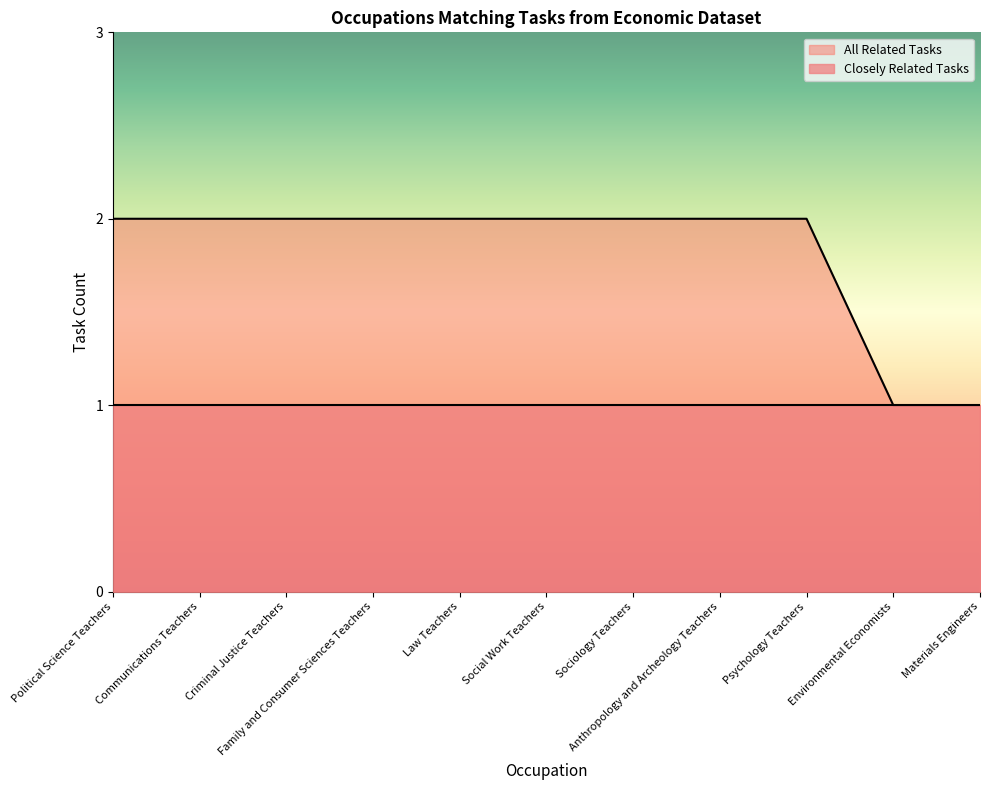

Which category has the highest value across all series?

Political Science Teachers